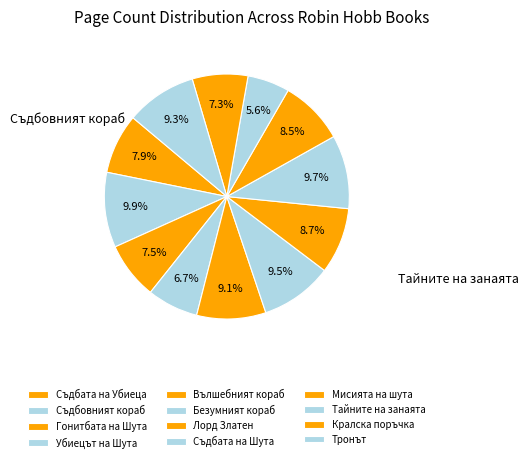

Does Вълшебният кораб represent more than half of the total?

No